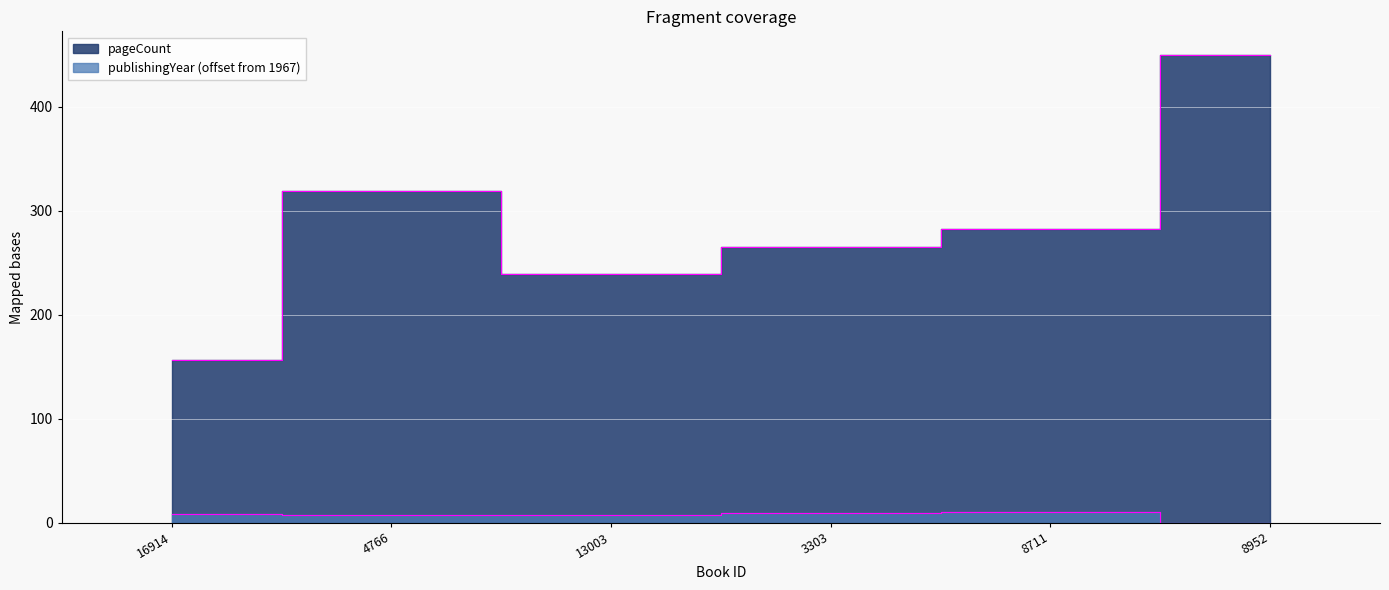

What are all the series names shown in the legend?

pageCount, publishingYear